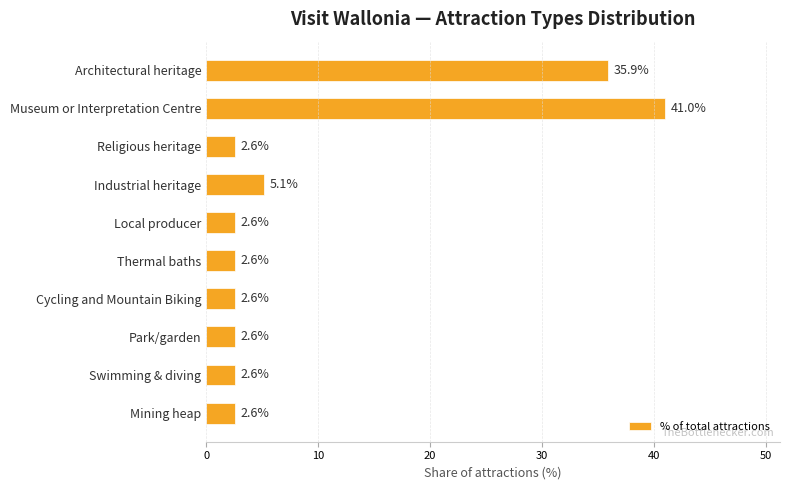

How many bars are there in total?

10